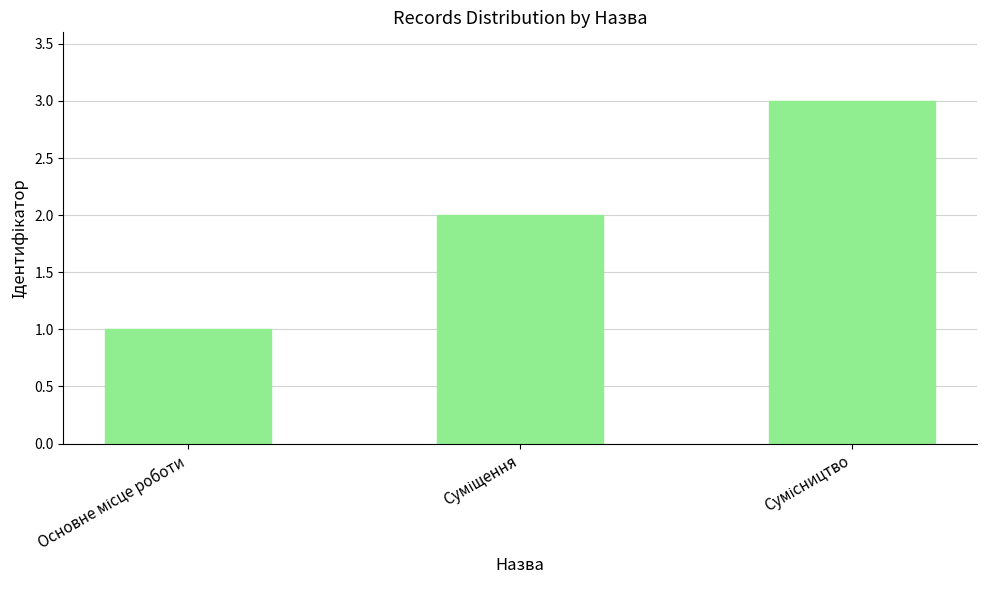

What is the maximum value shown in the chart?

3